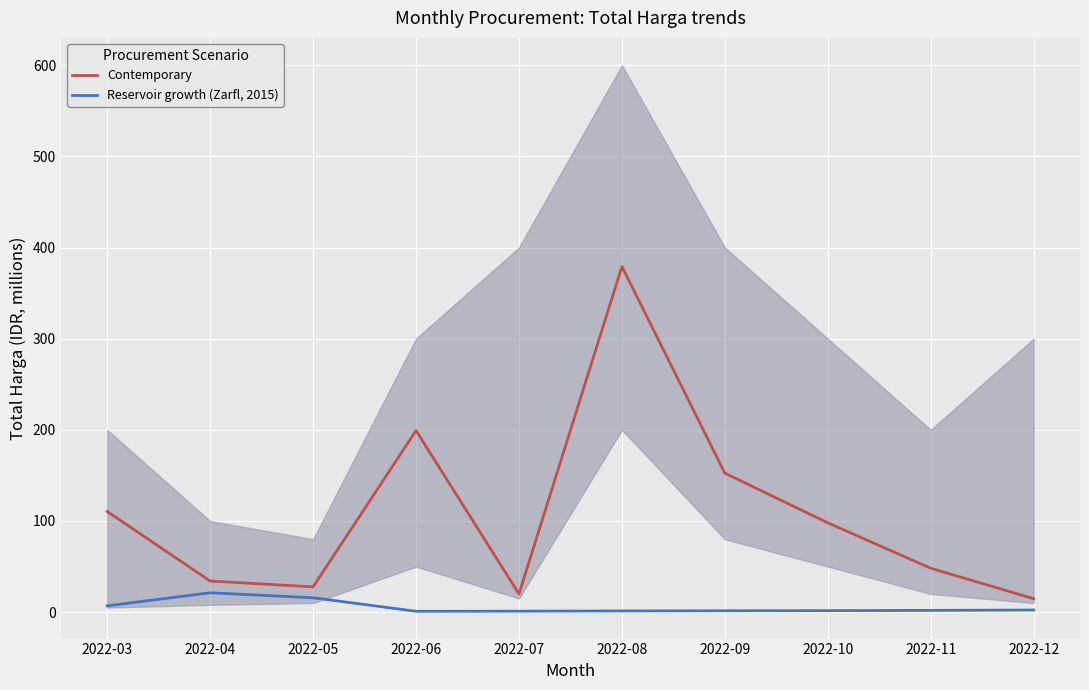

Reading left to right, list all the values displayed in this chart.

Contemporary: 110.4	34.1	27.7	199.2	19.9	379.1	152.5	98.0	48.1	14.8
Reservoir growth (Zarfl, 2015): 6.9	21.2	15.8	0.9	1.1	1.3	1.5	1.7	1.9	2.3